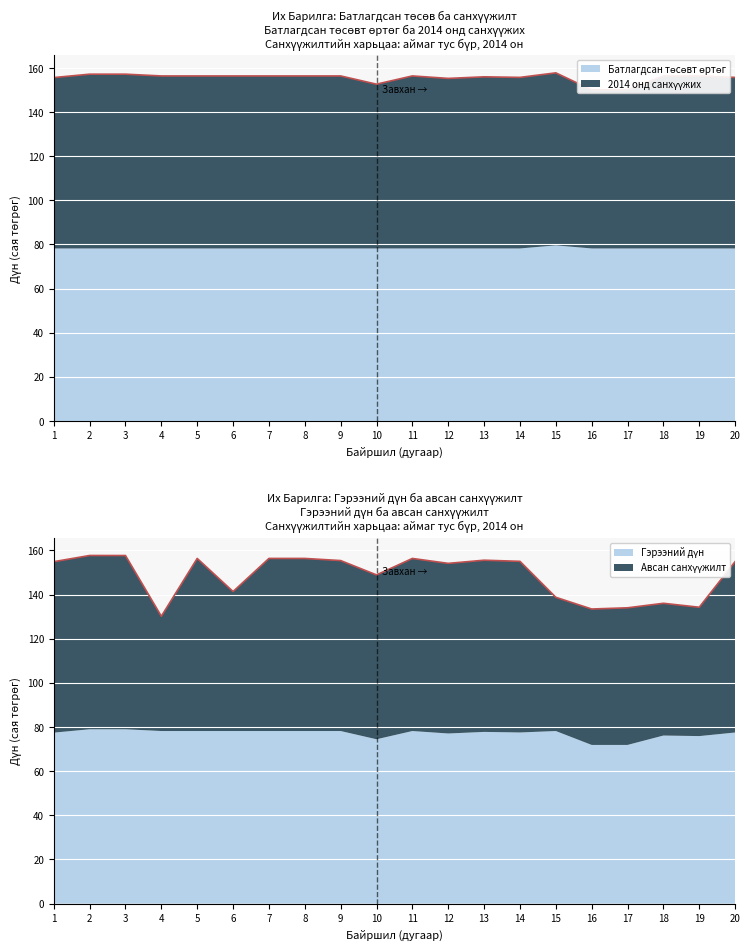

How many times do Авсан санхүүжилт and 2014 онд санхүүжих cross each other?

2